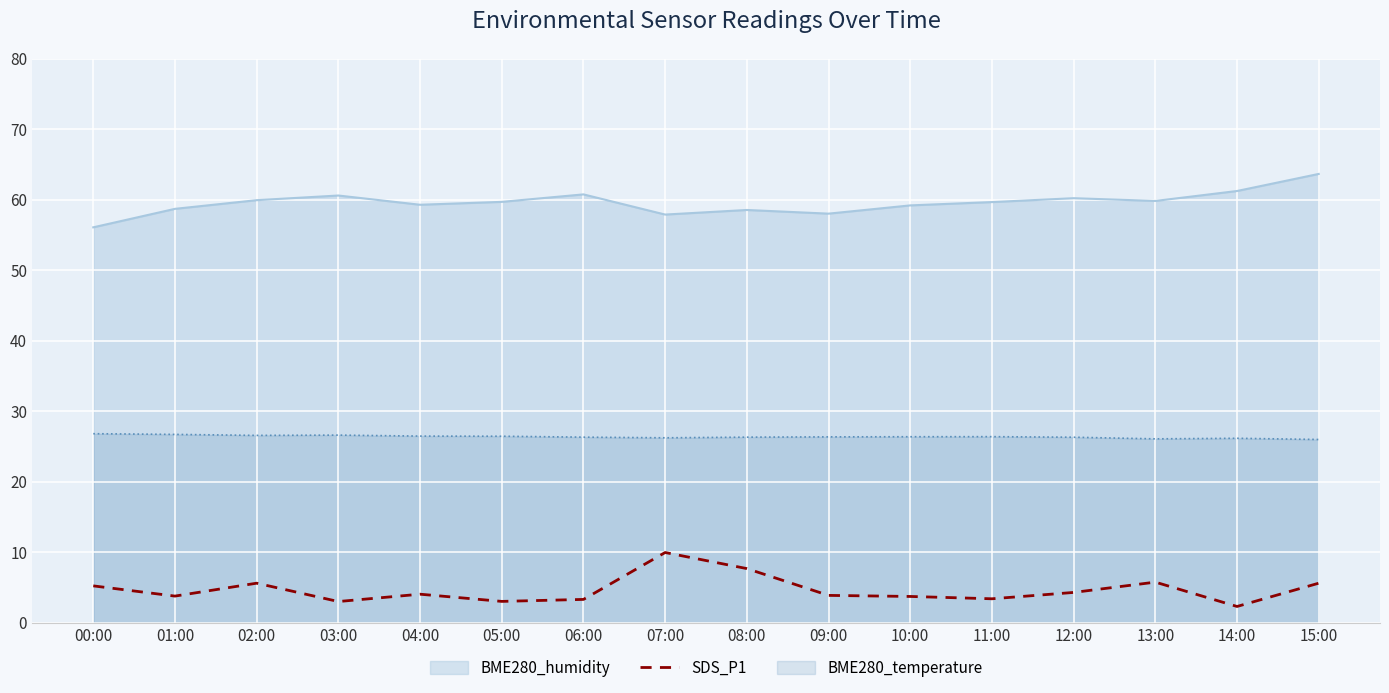

The chart shows a value of 14.2 at 07:00. True or false?

False